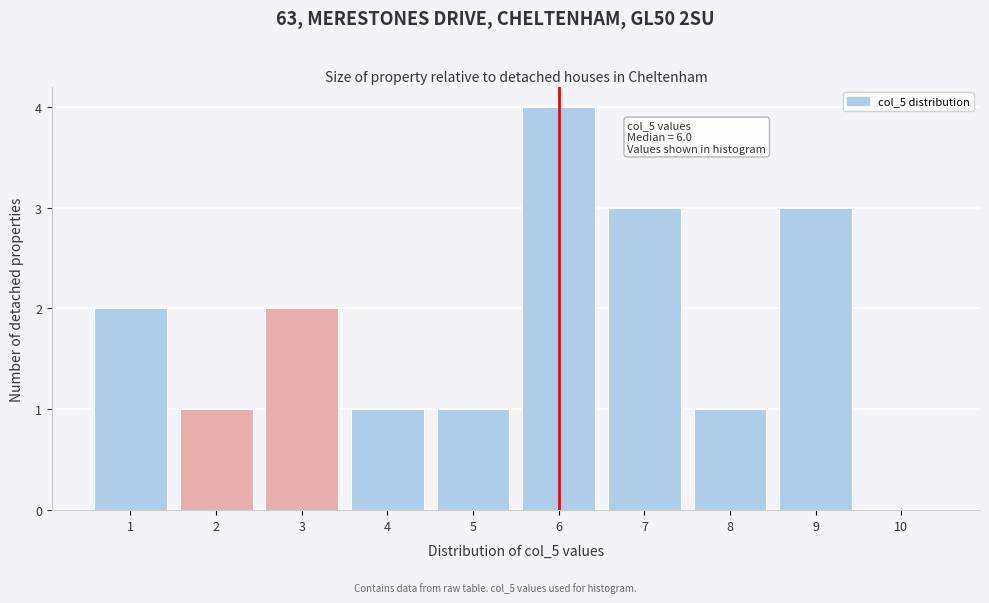

Which range on the x-axis has the tallest bar?

5.5 to 6.5